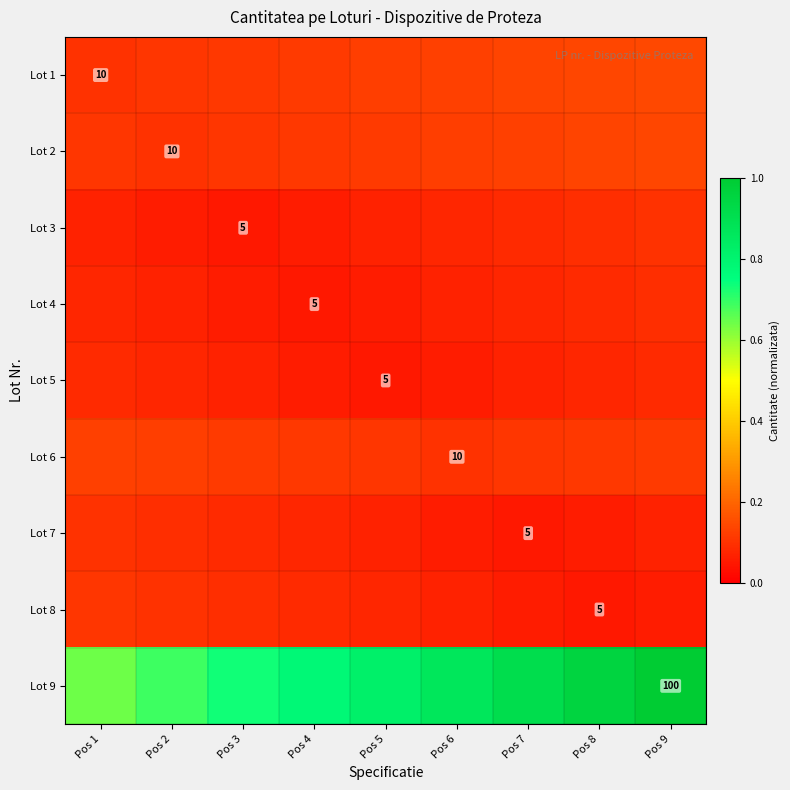

Is the value of Lot 3 at Pos 7 greater than the value of Lot 6 at Pos 2?

No